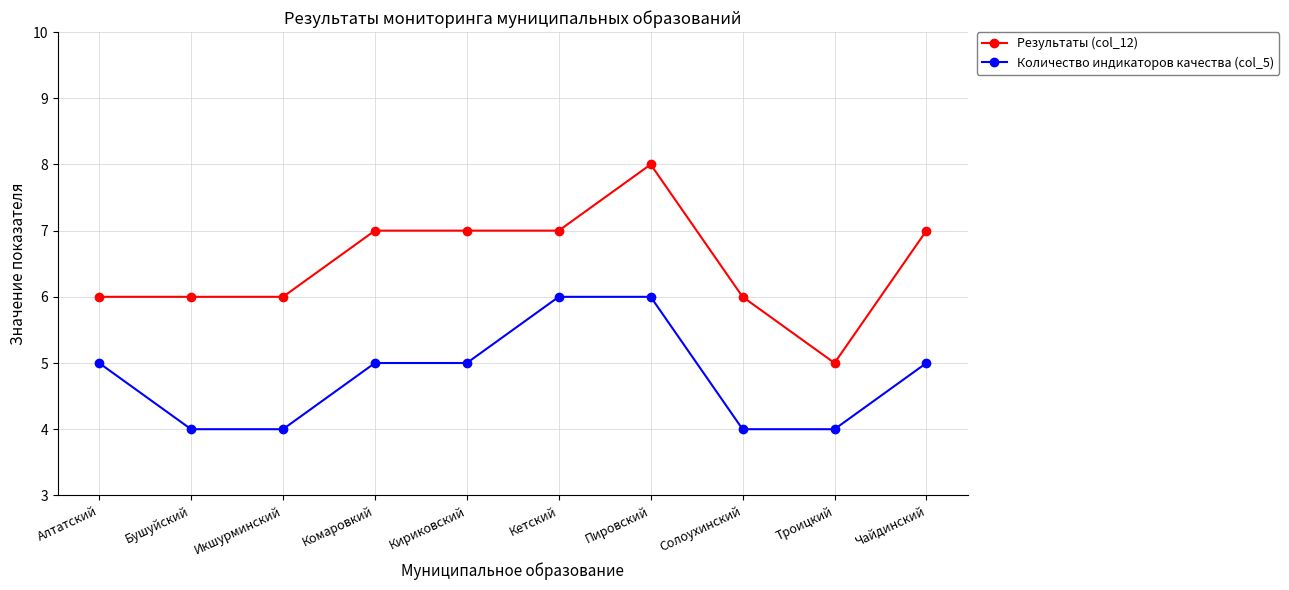

Is it true that Количество индикаторов качества (col_5) equals 5 at Алтатский?

True